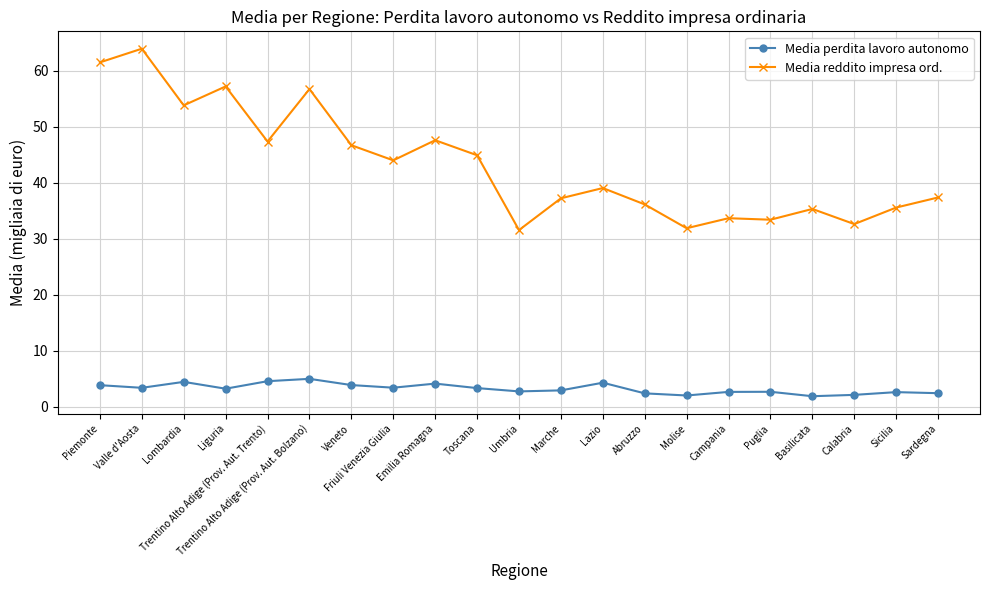

Which category has the highest value in the Media reddito impresa ord. series?

Valle d'Aosta